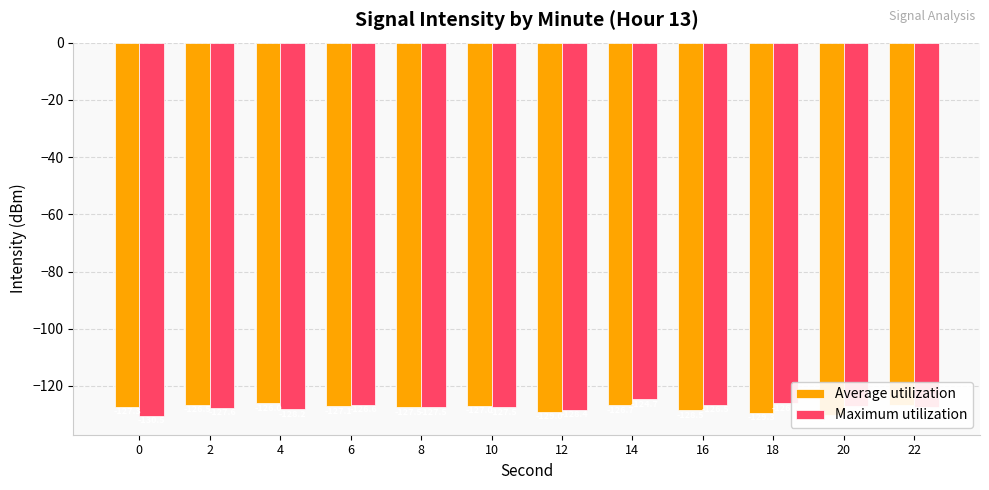

At which label is Average utilization closest to -128?

16